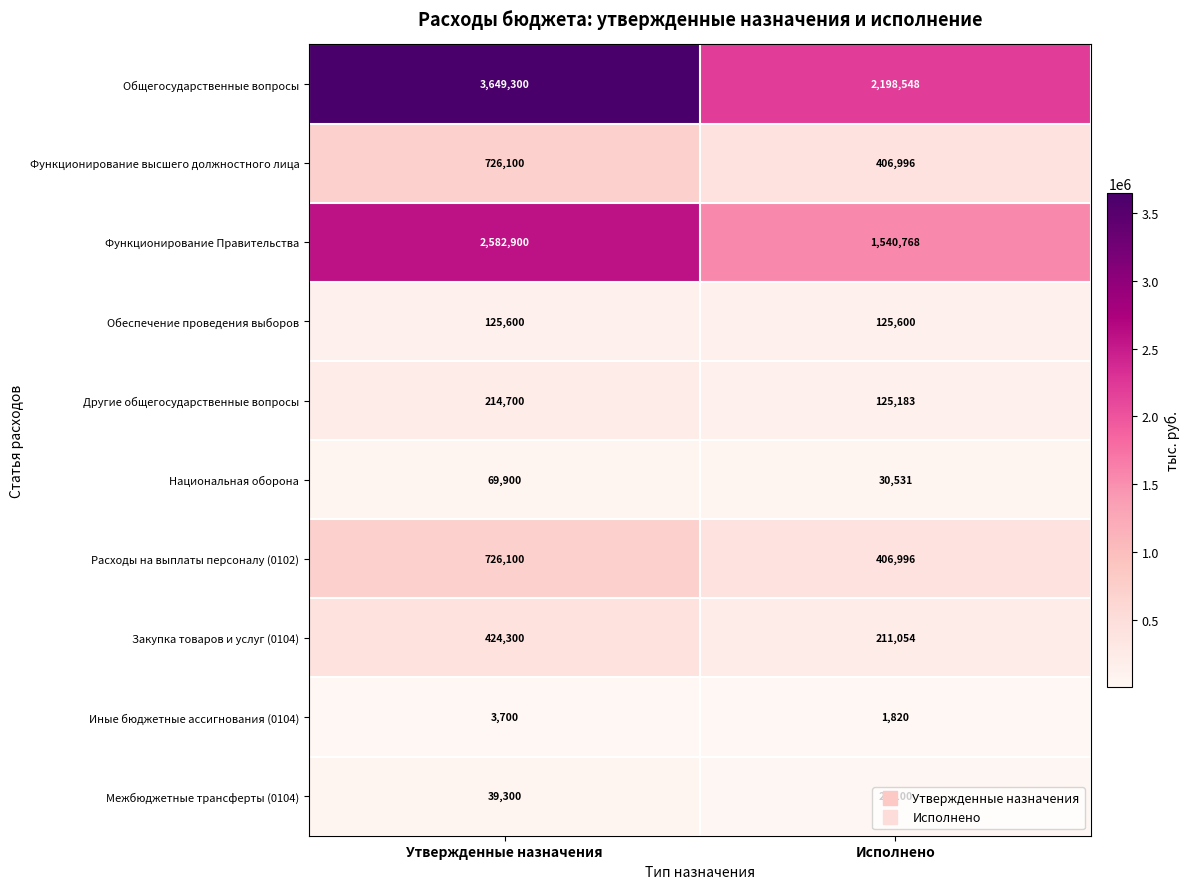

The Функционирование высшего должностного лица series shows 726100 at Утвержденные назначения. True or false?

True